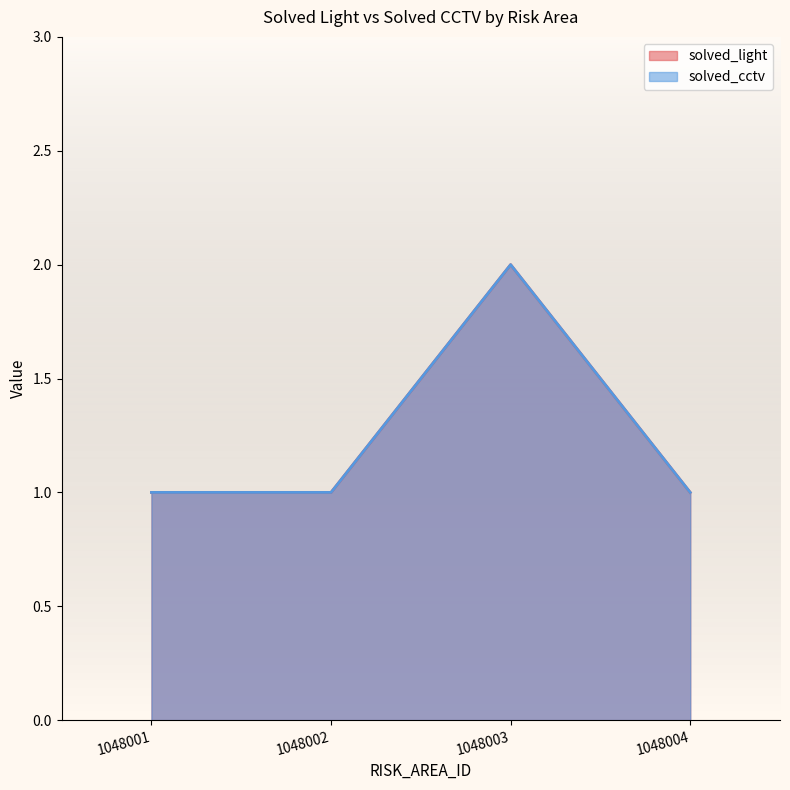

What is the average value of the solved_cctv series?

1